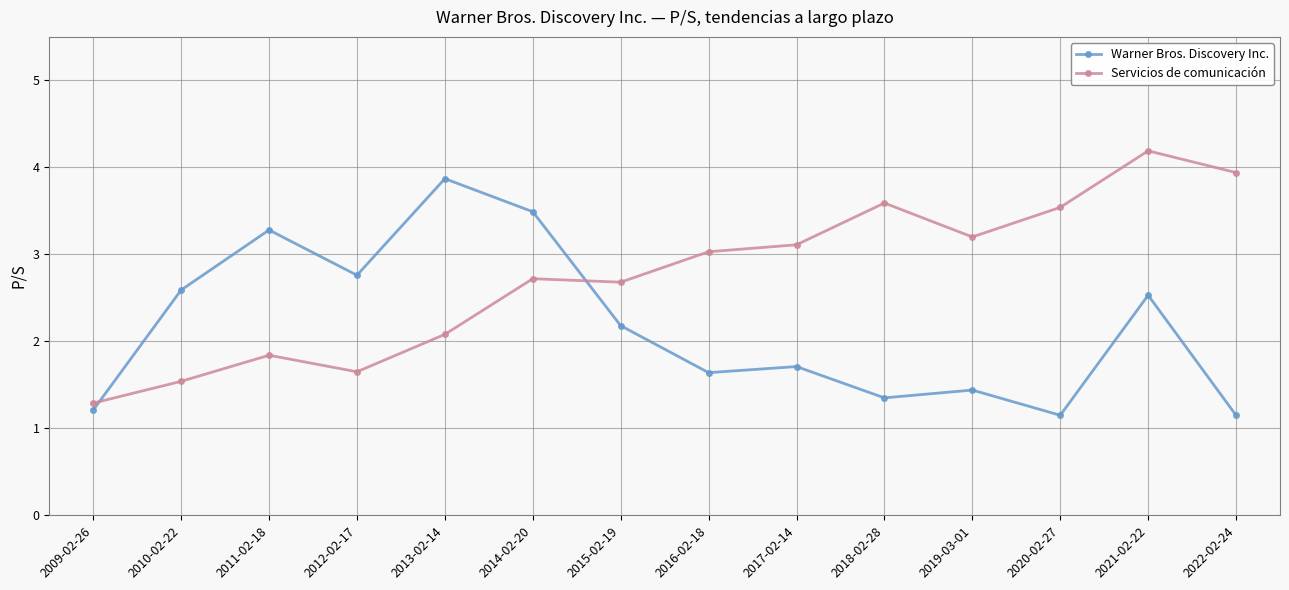

What is the label of the 11th point from the right?

2012-02-17